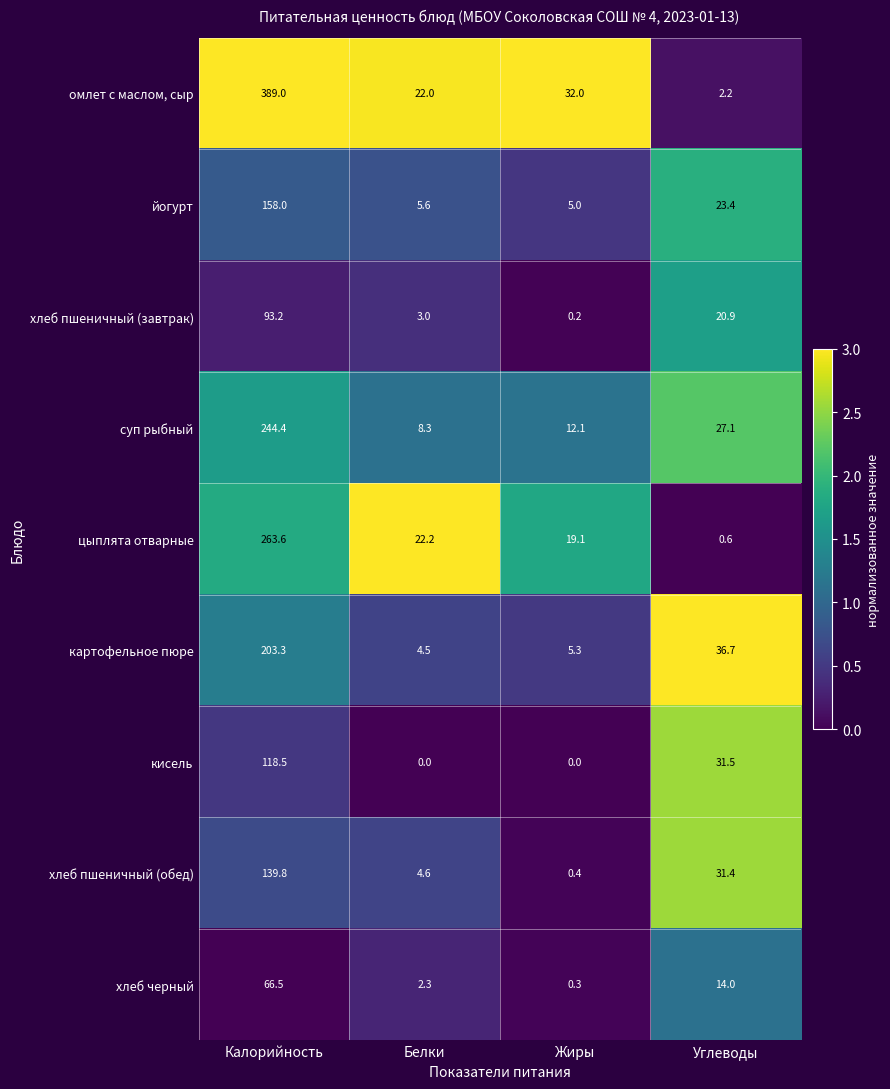

At which category is the sum across all series the highest?

Калорийность